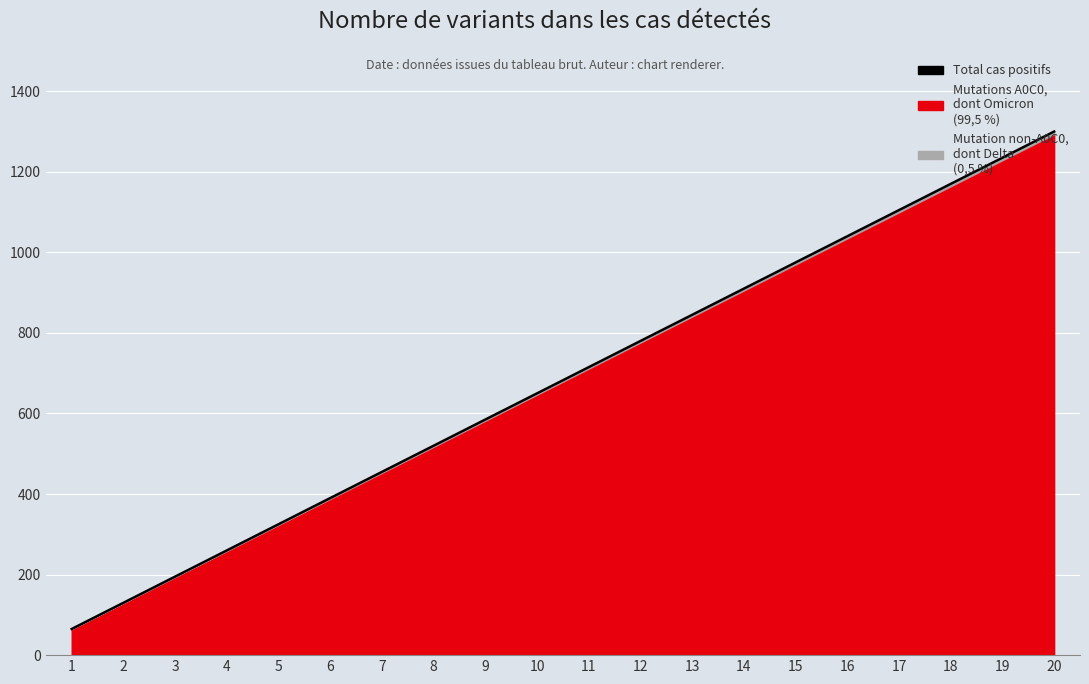

The value at 10 is 939.9. True or false?

False